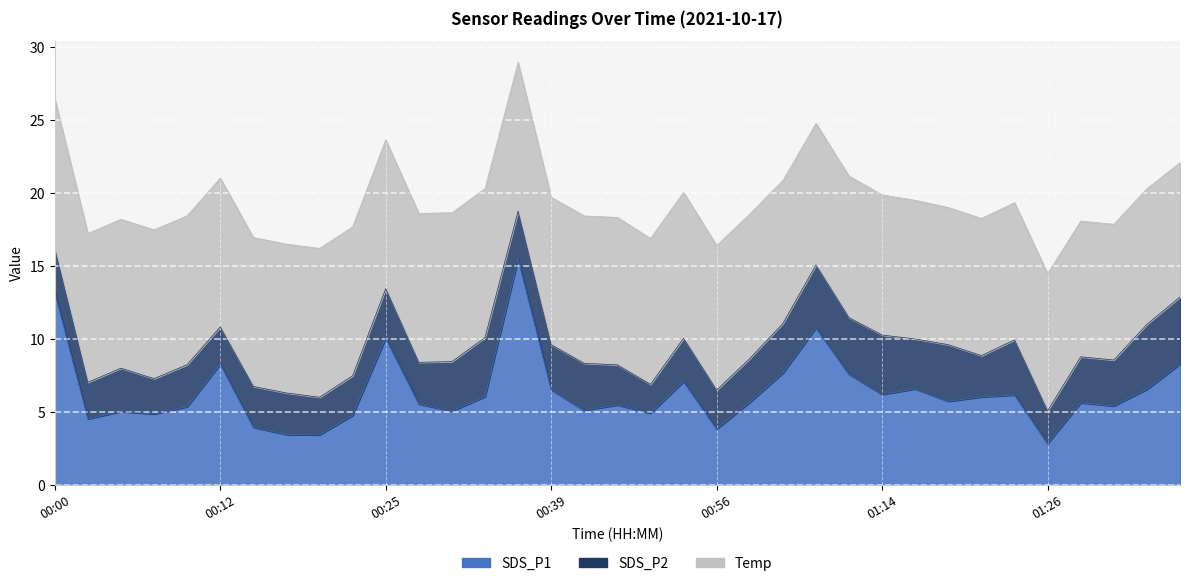

What is the label of the 6th point from the right?

01:23